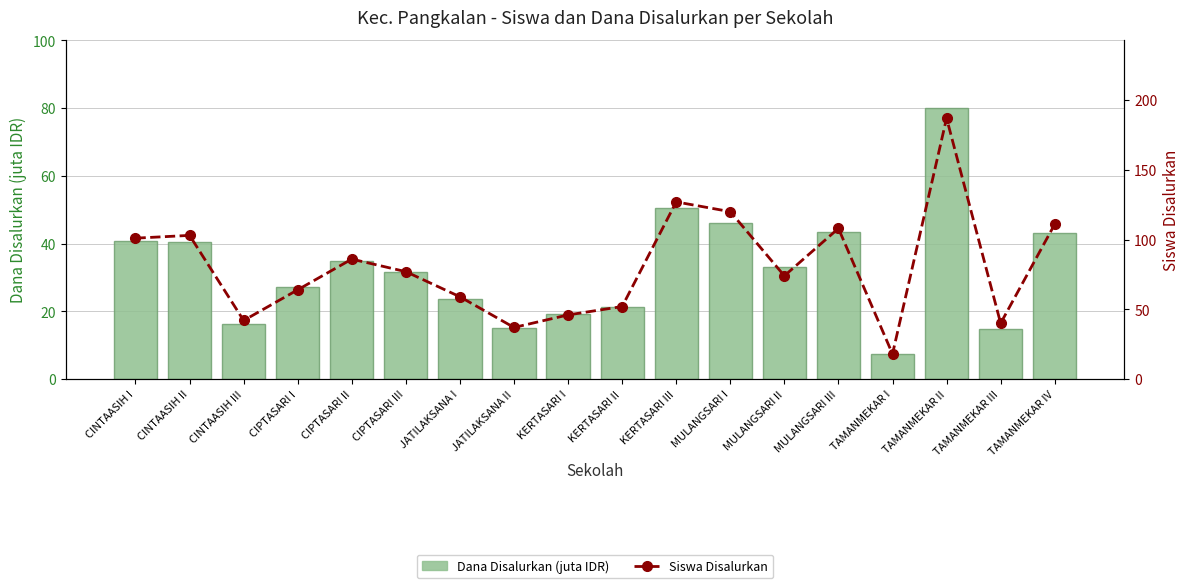

What value does the Siswa Disalurkan series have at KERTASARI II?

52.0